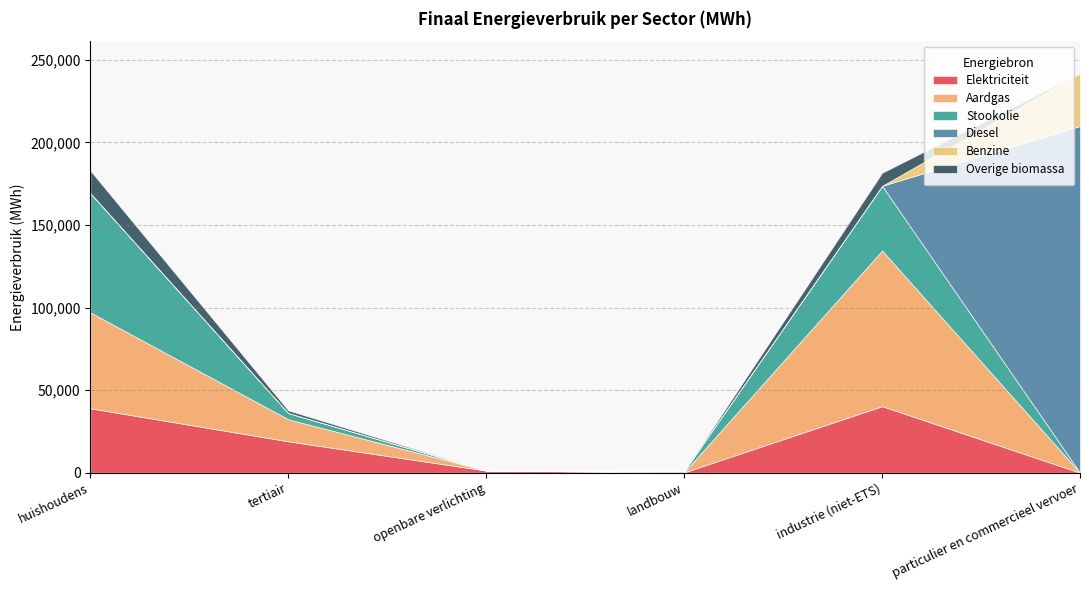

Where do Stookolie and Aardgas first cross each other?

huishoudens and tertiair